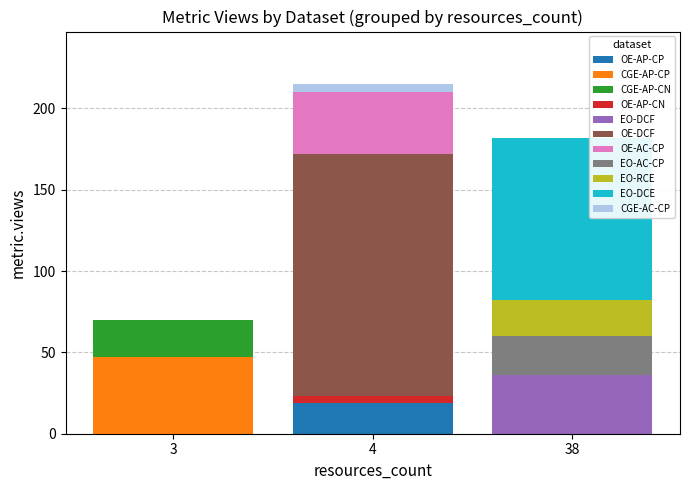

What is the maximum value for OE-AP-CP?

19